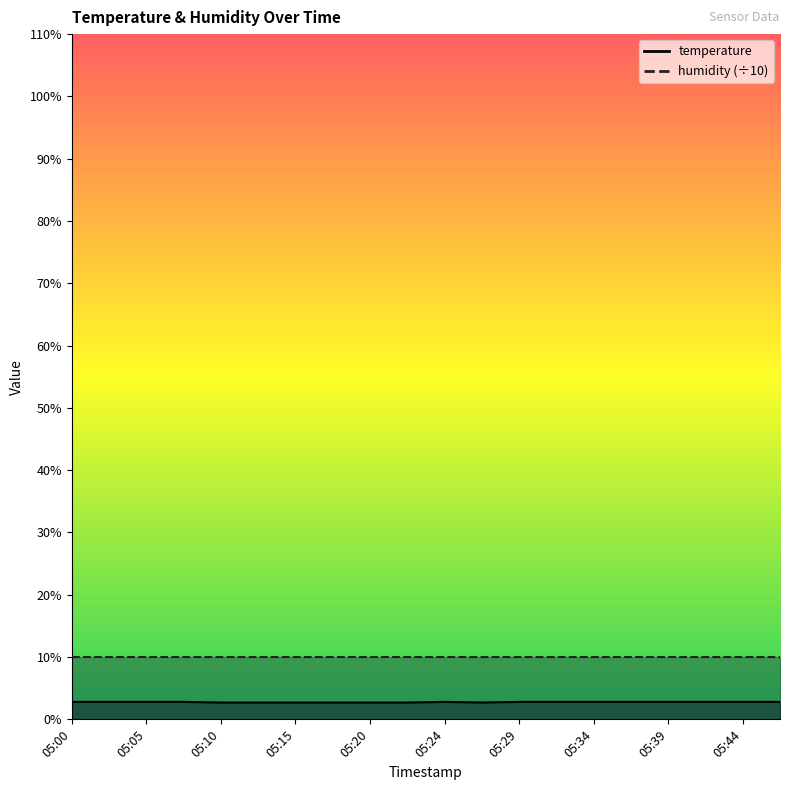

Where is the first local maximum?

05:24